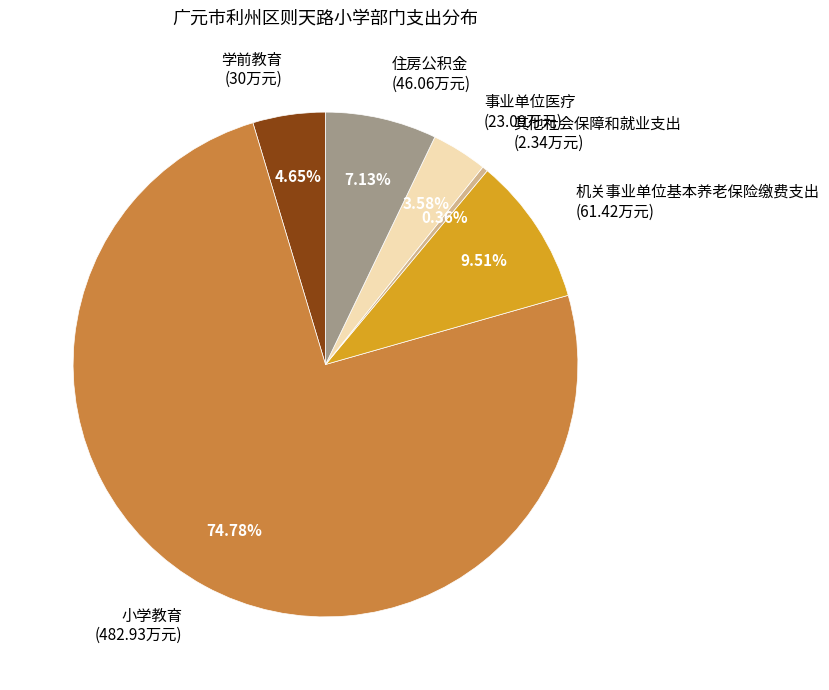

How many segments does this pie chart have?

6